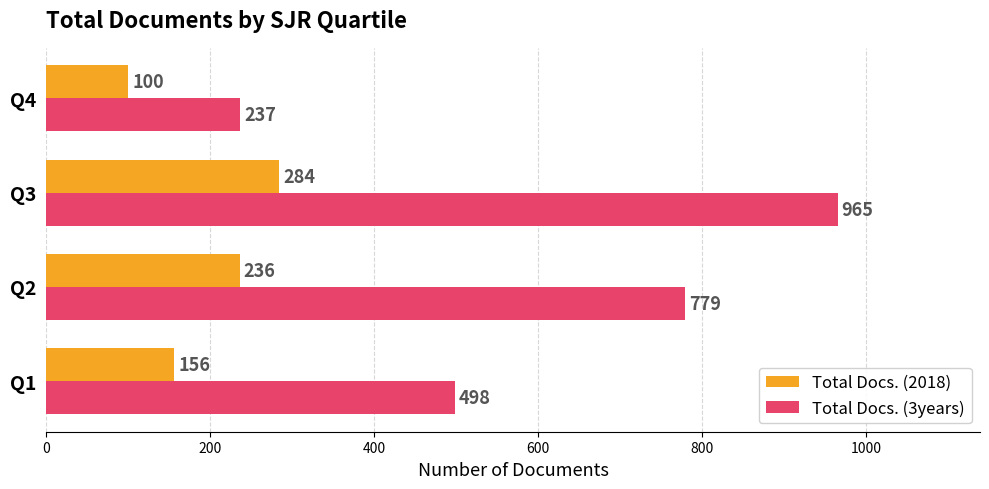

Rank the series by their maximum value, from lowest to highest.

Total Docs. (2018), Total Docs. (3years)